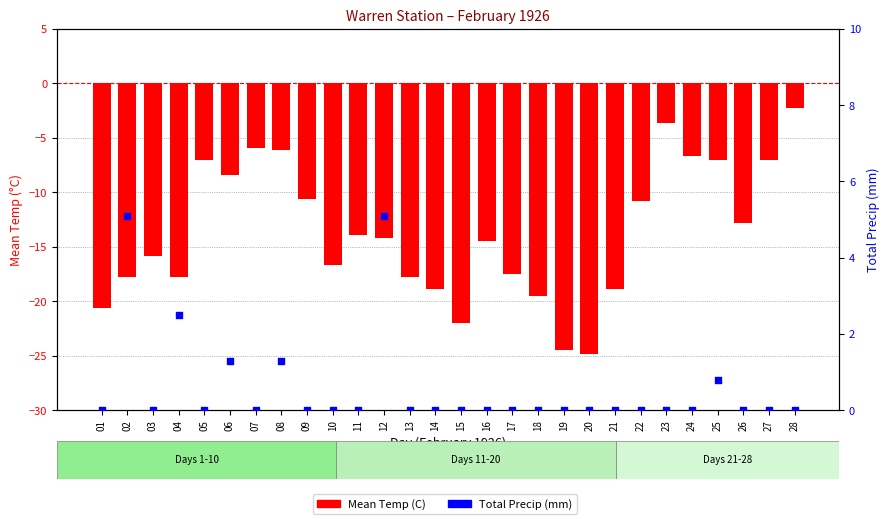

Which series has the widest spread of Y values?

Mean Temp (C)